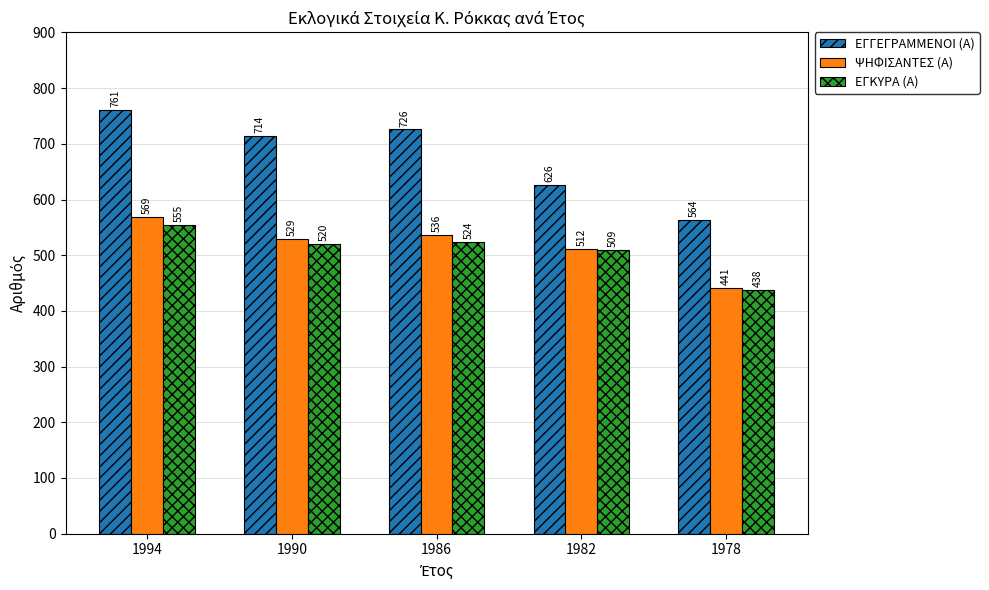

Is the value of ΕΓΚΥΡΑ (Α) at 1990 greater than the value of ΨΗΦΙΣΑΝΤΕΣ (Α) at 1982?

Yes